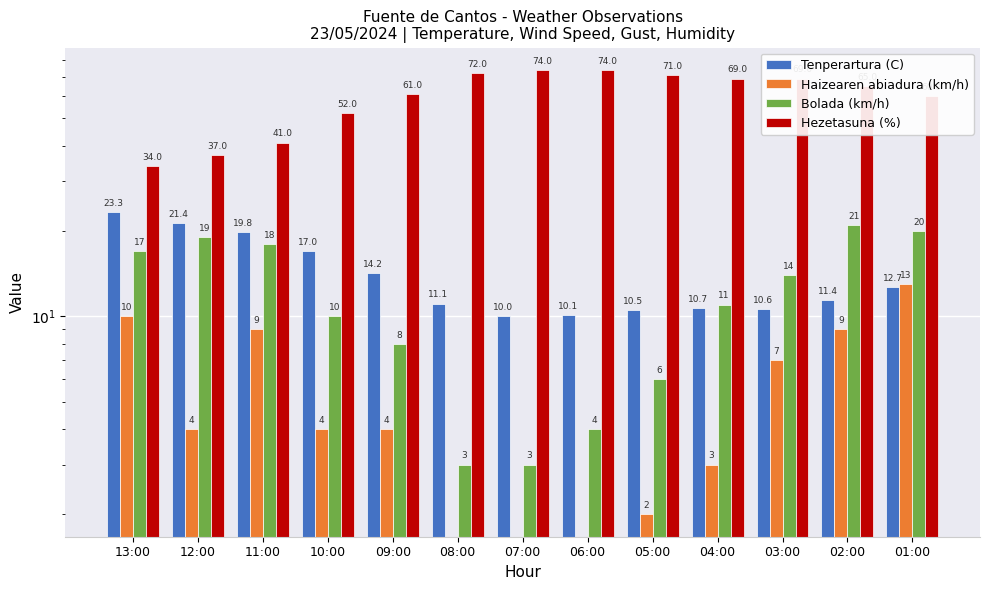

What is the difference between the second highest and minimum values in the Haizearen abiadura (km/h) series?

10.0